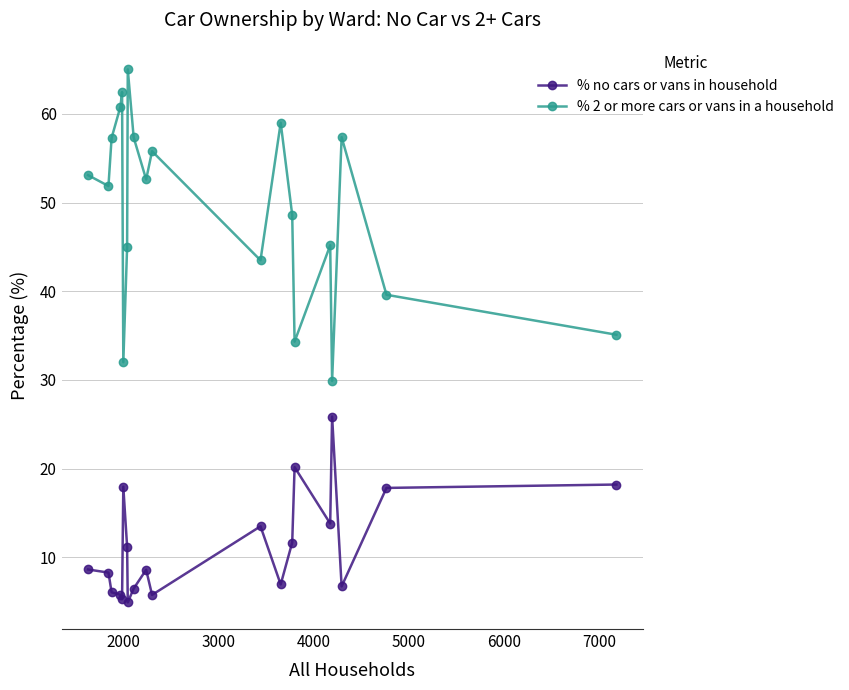

True or false: % 2 or more cars or vans in a household and % no cars or vans in household intersect in this chart.

False